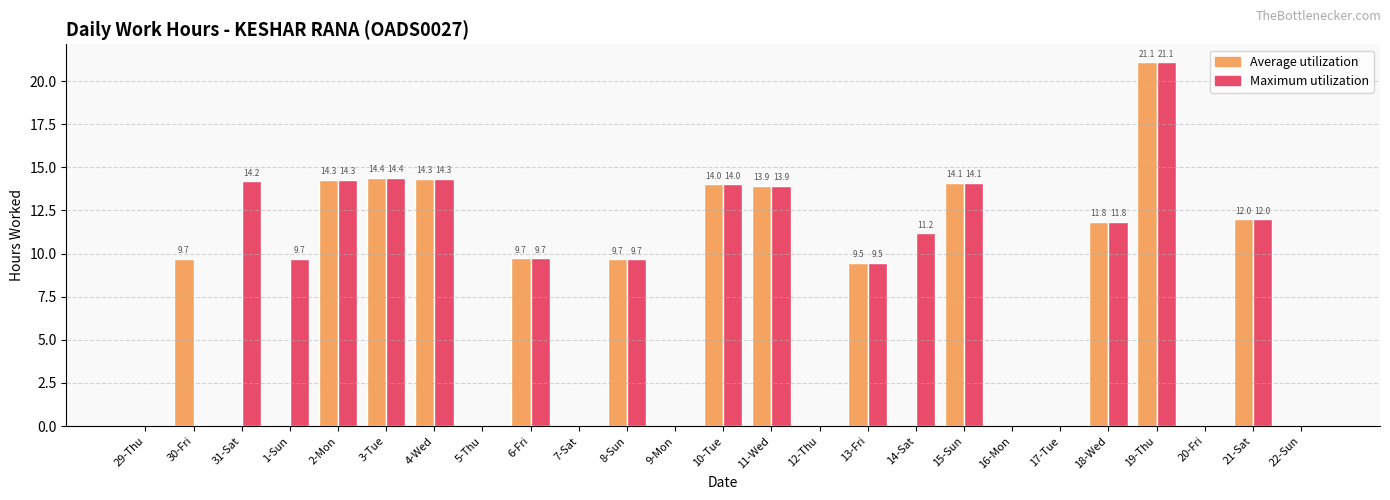

How many series are shown in this chart?

2